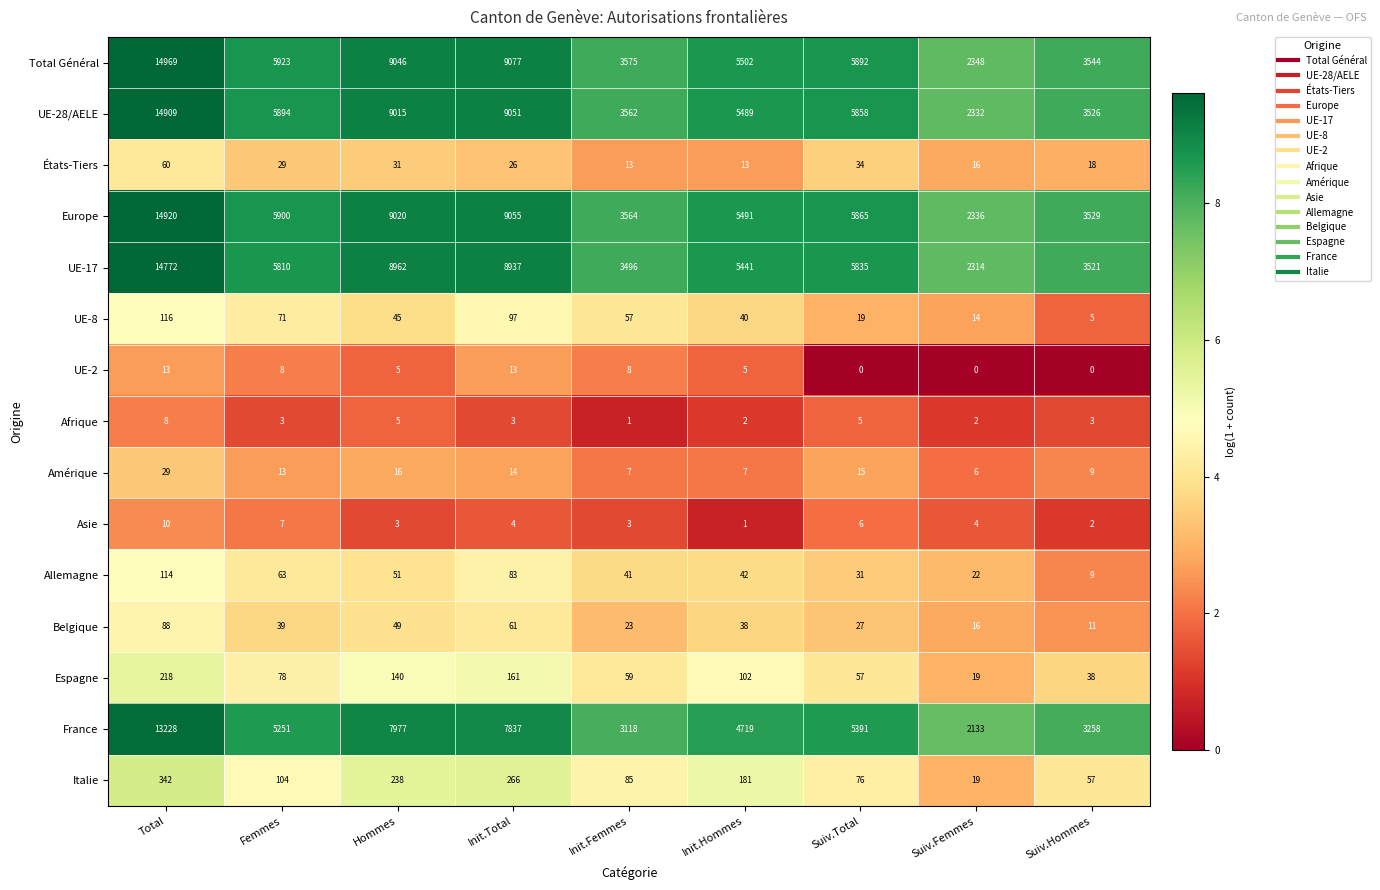

Between Hommes and Init.Hommes, which series saw the biggest shift?

Total Général